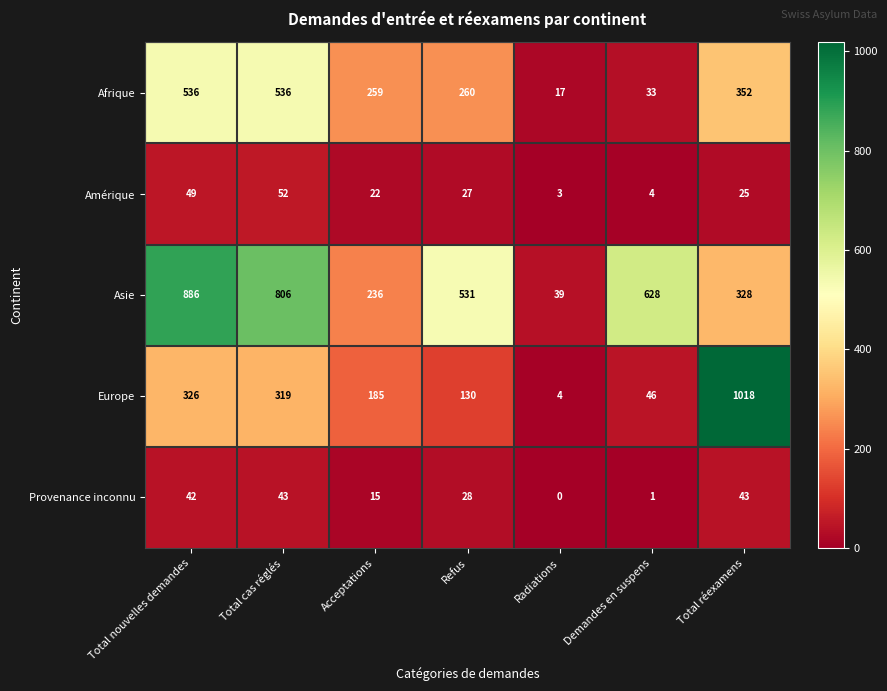

The value of Provenance inconnu at Acceptations is 21. True or false?

False